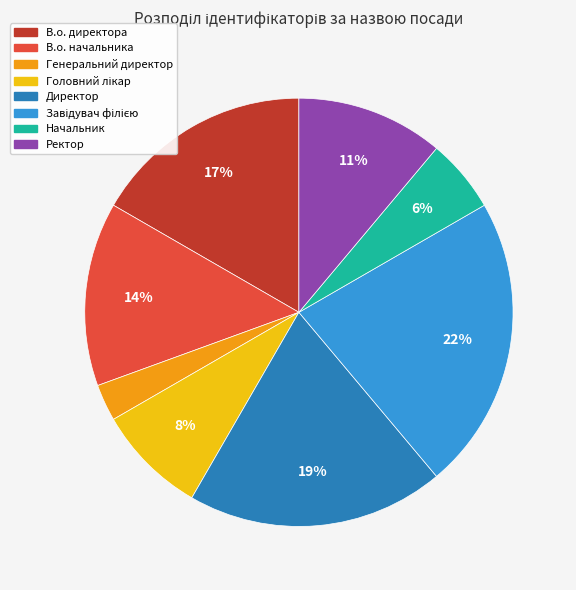

What is the ratio of the value at В.о. директора to the value at Ректор?

1.5